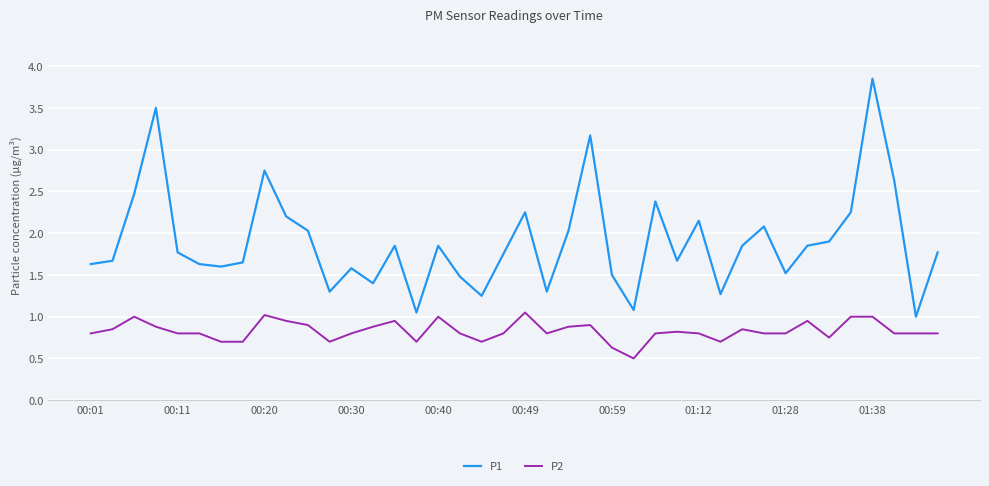

List the series in order of their overall mean, lowest first.

P2, P1